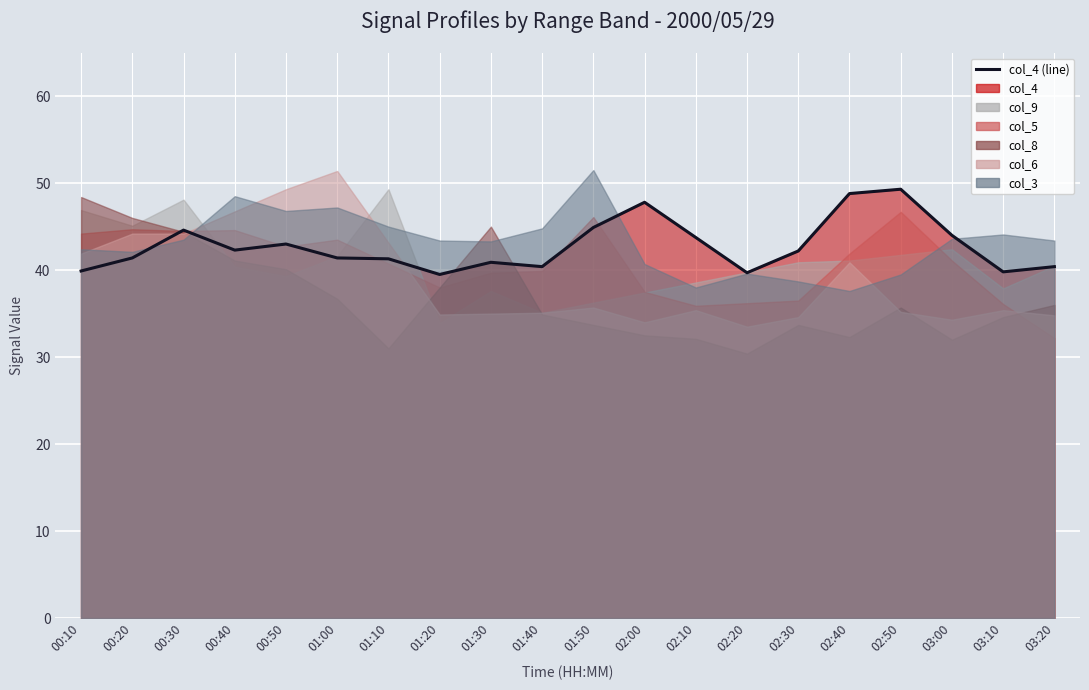

What is the difference between the maximum and minimum values?

9.8